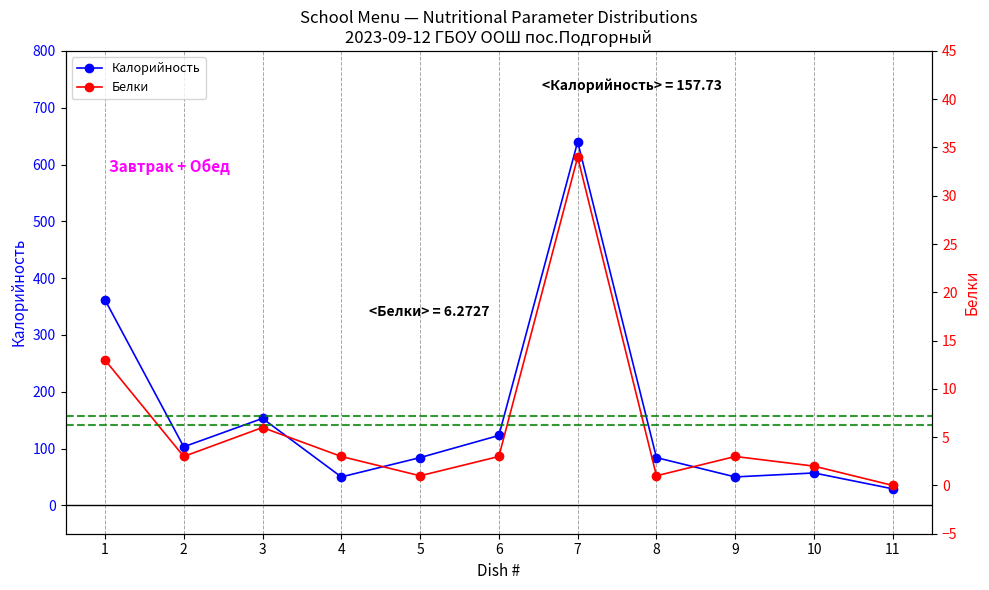

Where is Калорийность nearest to the value 334?

1